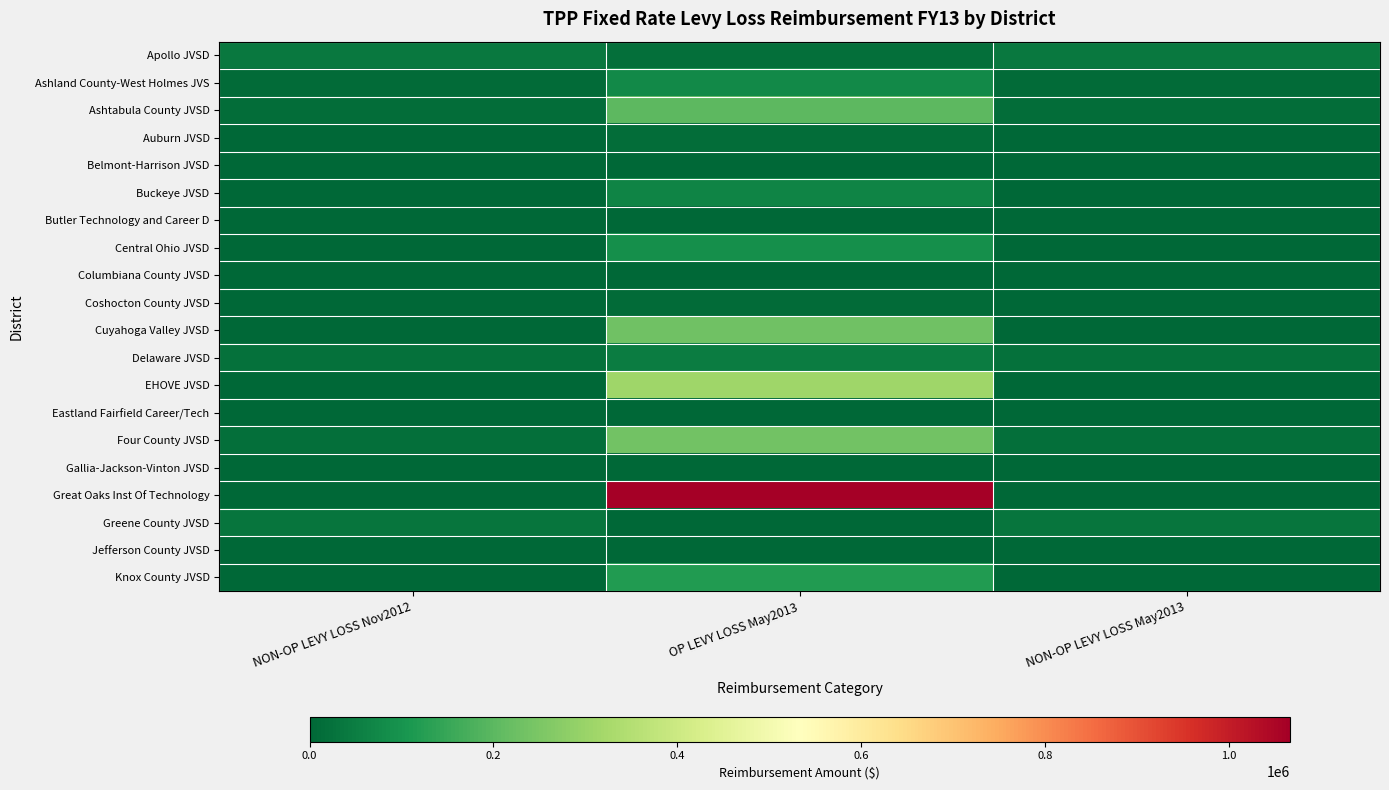

Between NON-OP LEVY LOSS Nov2012 and NON-OP LEVY LOSS May2013, which is larger?

NON-OP LEVY LOSS Nov2012